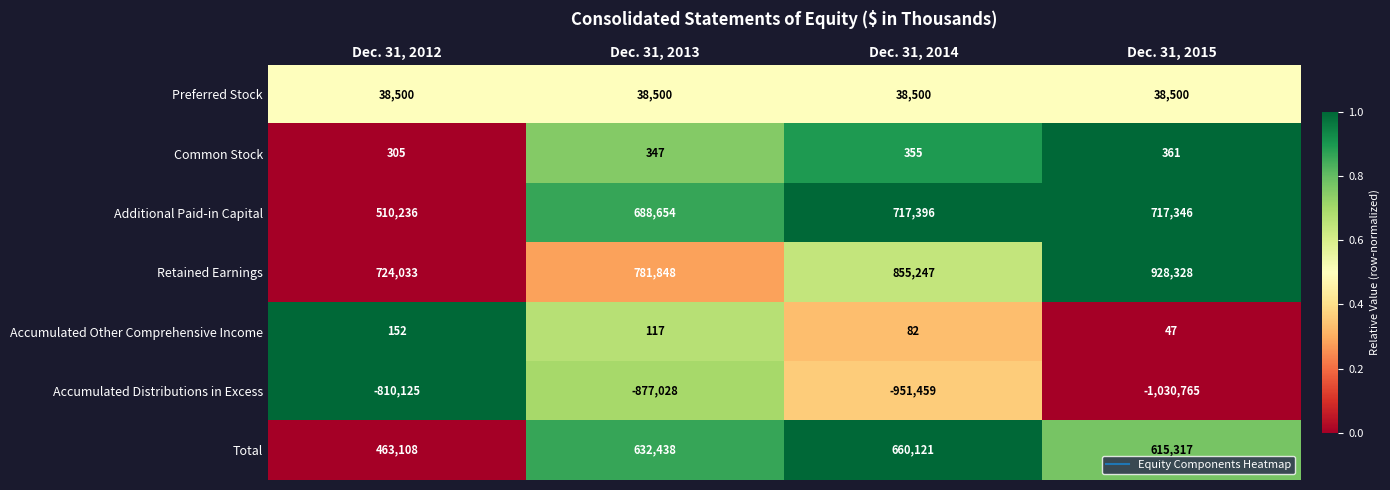

The Accumulated Other Comprehensive Income series shows 24 at Dec. 31, 2015. True or false?

False